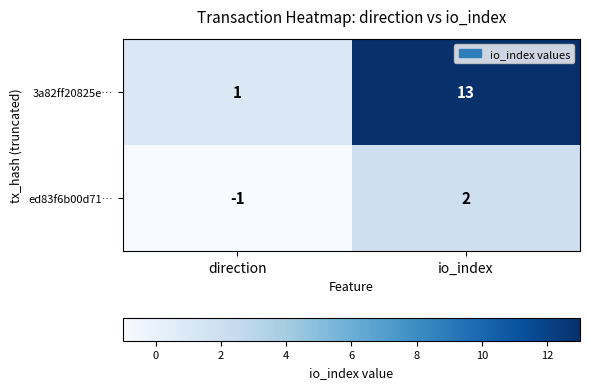

Which category has the lowest value across all series?

direction